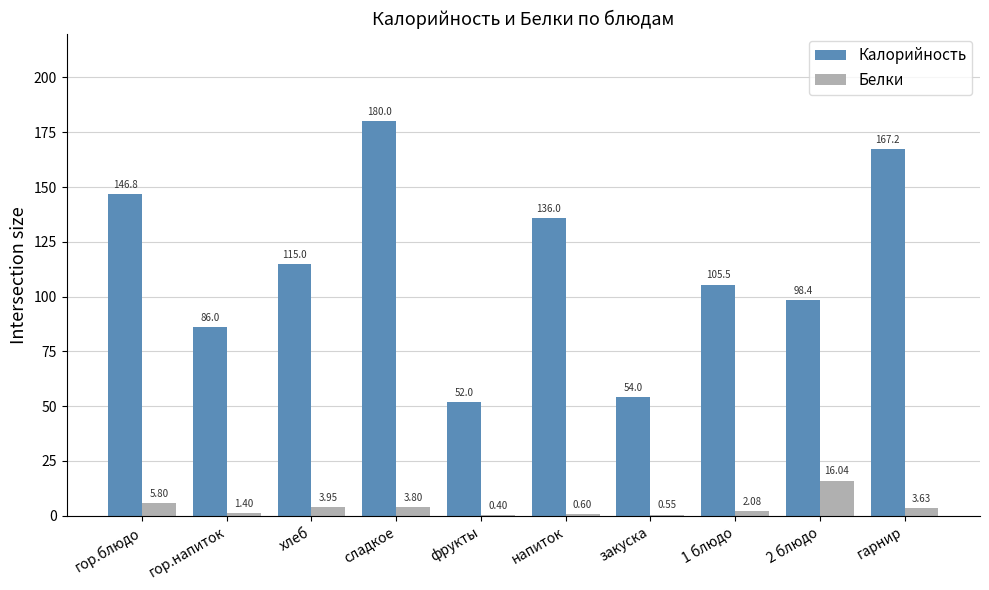

At which category does the chart reach its peak across all series?

сладкое